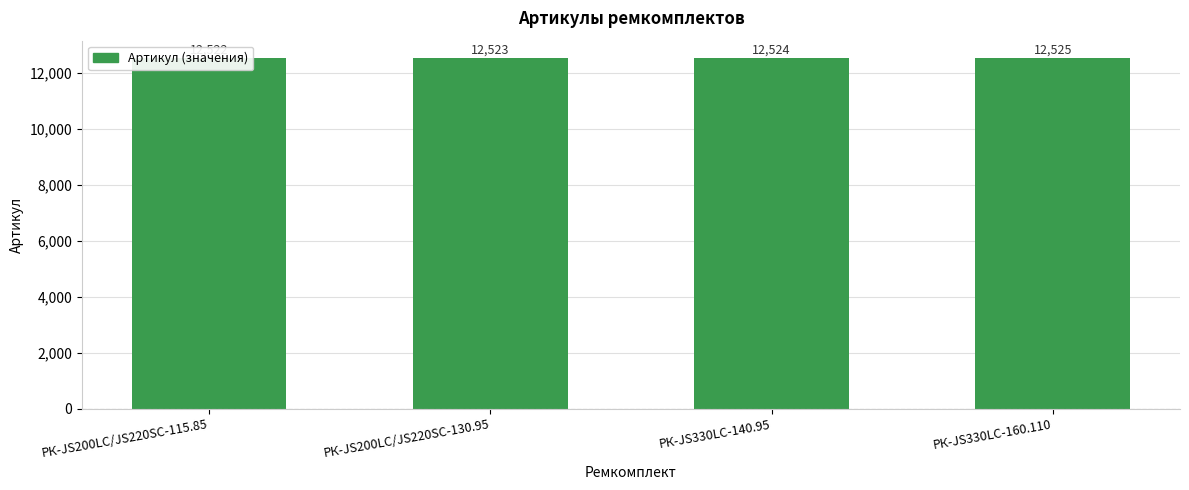

Reading right to left, extract all data points from this chart.

РК-JS330LC-160.110=12525	РК-JS330LC-140.95=12524	РК-JS200LC/JS220SC-130.95=12523	РК-JS200LC/JS220SC-115.85=12522